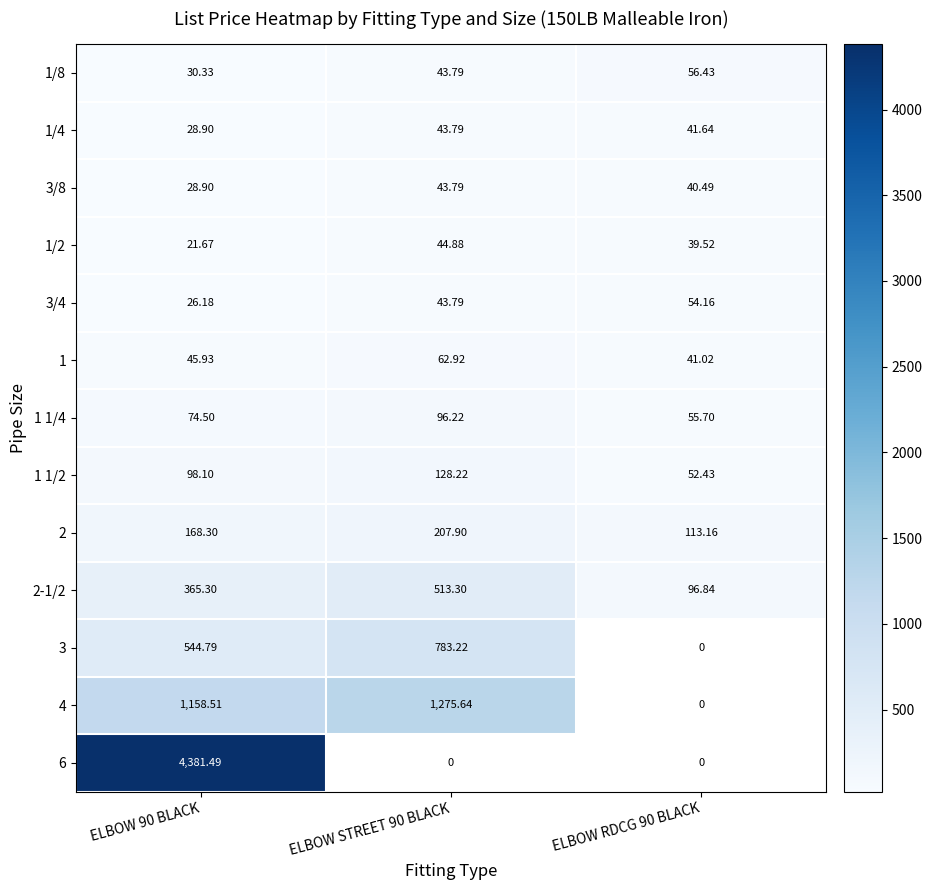

At how many categories does at least one series exceed 1342?

1